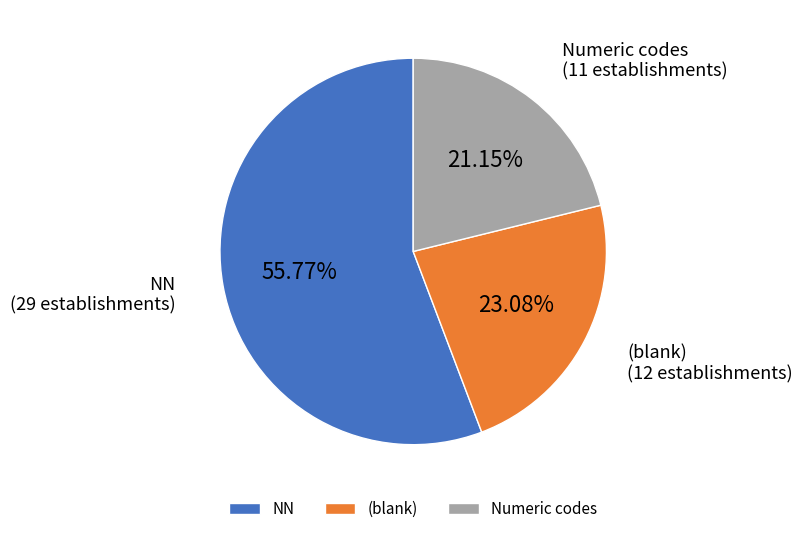

Rank the categories by value from highest to lowest.

NN, (blank), Numeric codes